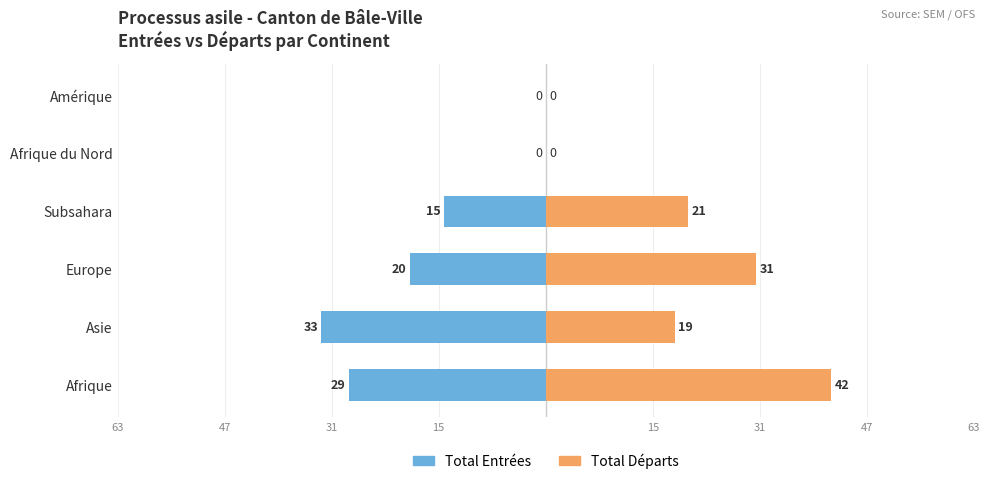

What is the spread (max minus min) of values at Asie?

52